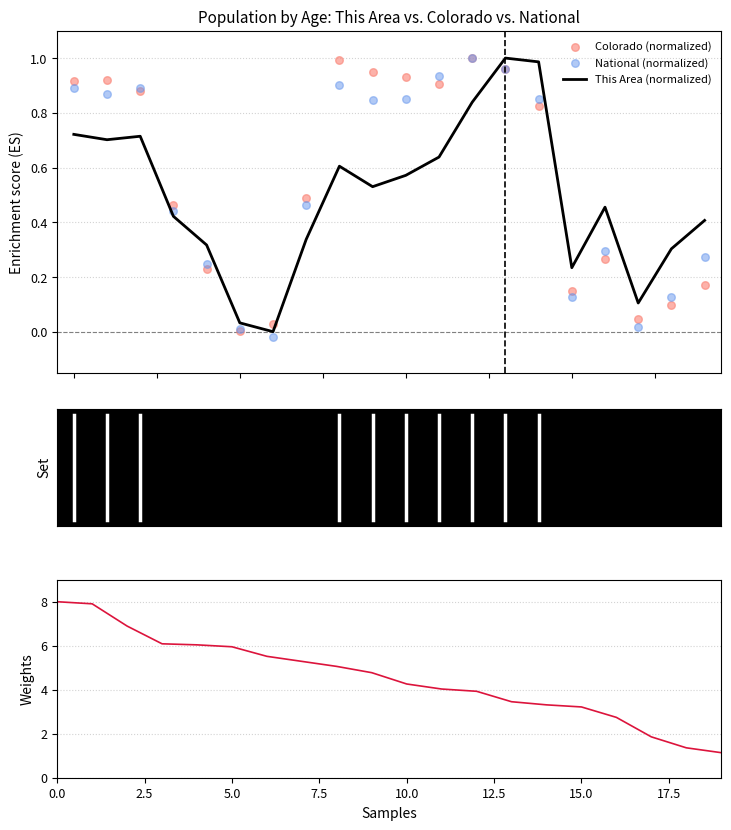

At how many categories does at least one series exceed 5?

9